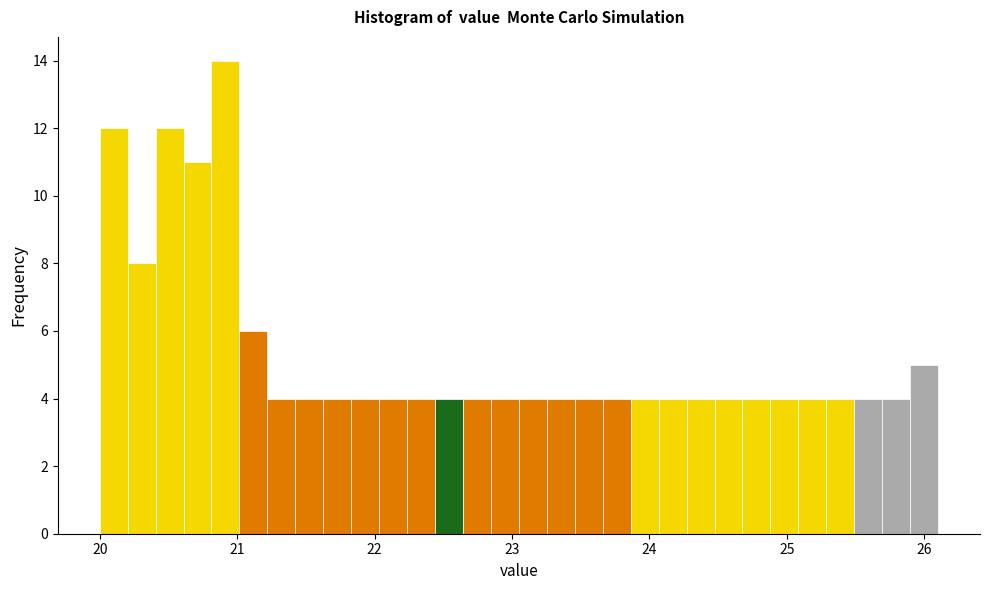

Around what value on the x-axis is the tallest bar? Give the approximate position of its centre, as read against the axis.

20.9